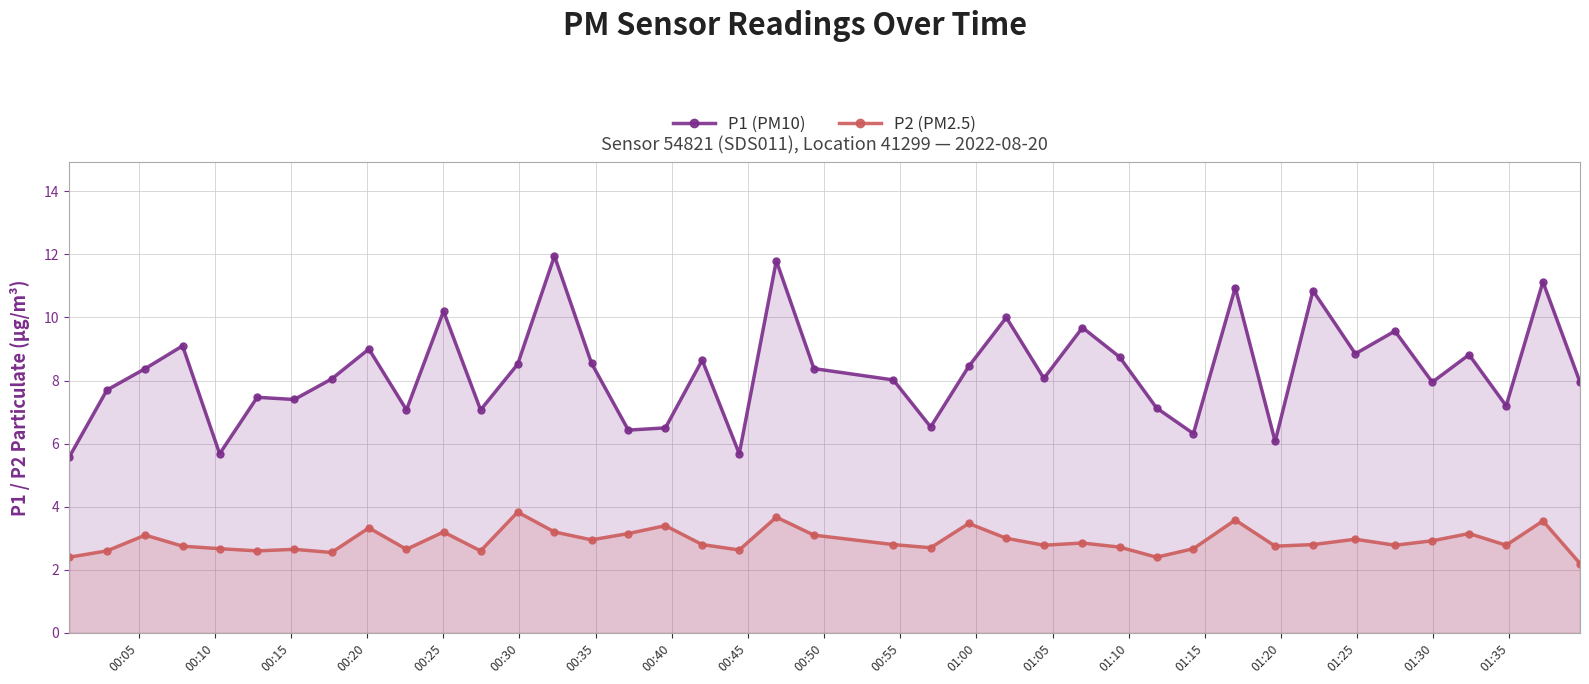

Reading right to left, extract all data points from this chart.

P1 (PM10): 8.0	11.1	7.2	8.8	8.0	9.6	8.8	10.8	6.1	10.9	6.3	7.1	8.8	9.7	8.1	10.0	8.4	6.5	8.0	8.4	11.8	5.7	8.7	6.5	6.4	8.6	11.9	8.5	7.1	10.2	7.1	9.0	8.1	7.4	7.5	5.7	9.1	8.4	7.7	5.6
P2 (PM2.5): 2.2	3.5	2.8	3.1	2.9	2.8	3.0	2.8	2.8	3.6	2.7	2.4	2.7	2.9	2.8	3.0	3.5	2.7	2.8	3.1	3.7	2.6	2.8	3.4	3.1	3.0	3.2	3.8	2.6	3.2	2.6	3.3	2.5	2.6	2.6	2.7	2.8	3.1	2.6	2.4